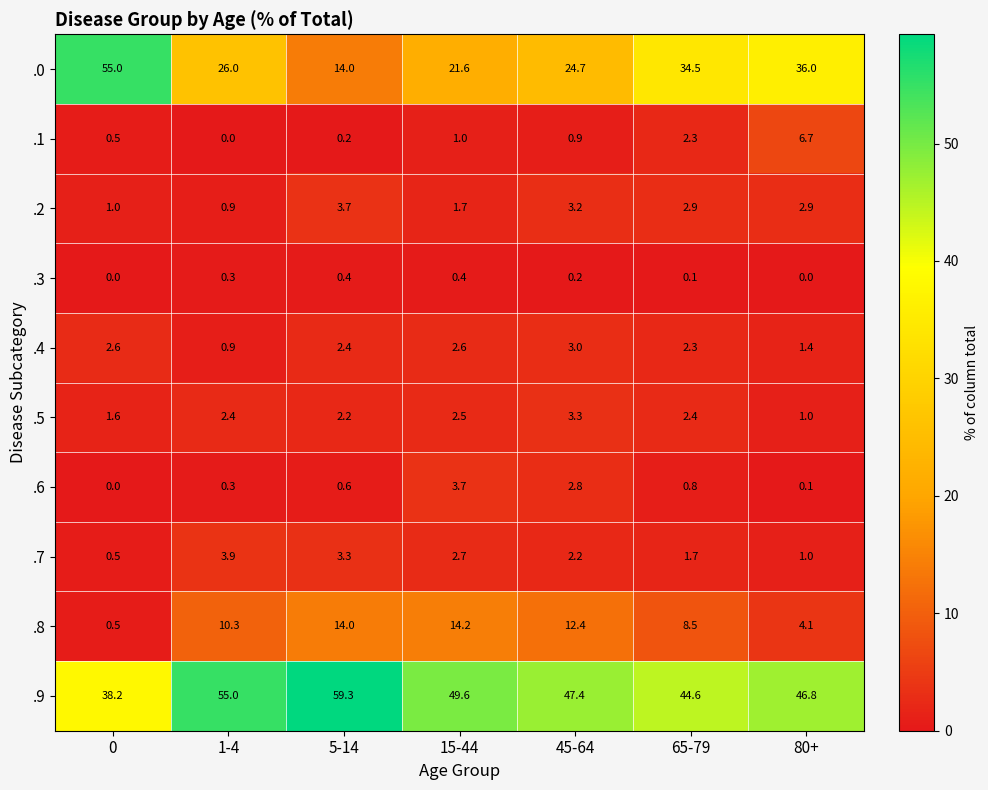

At which label does .5 reach its minimum?

80+